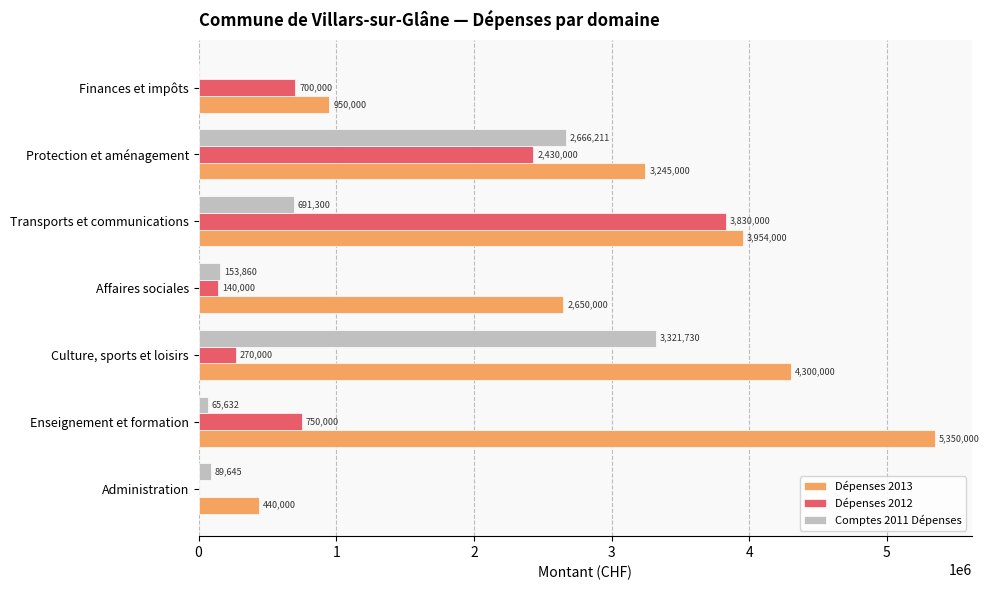

How many categories are shown in the chart?

7